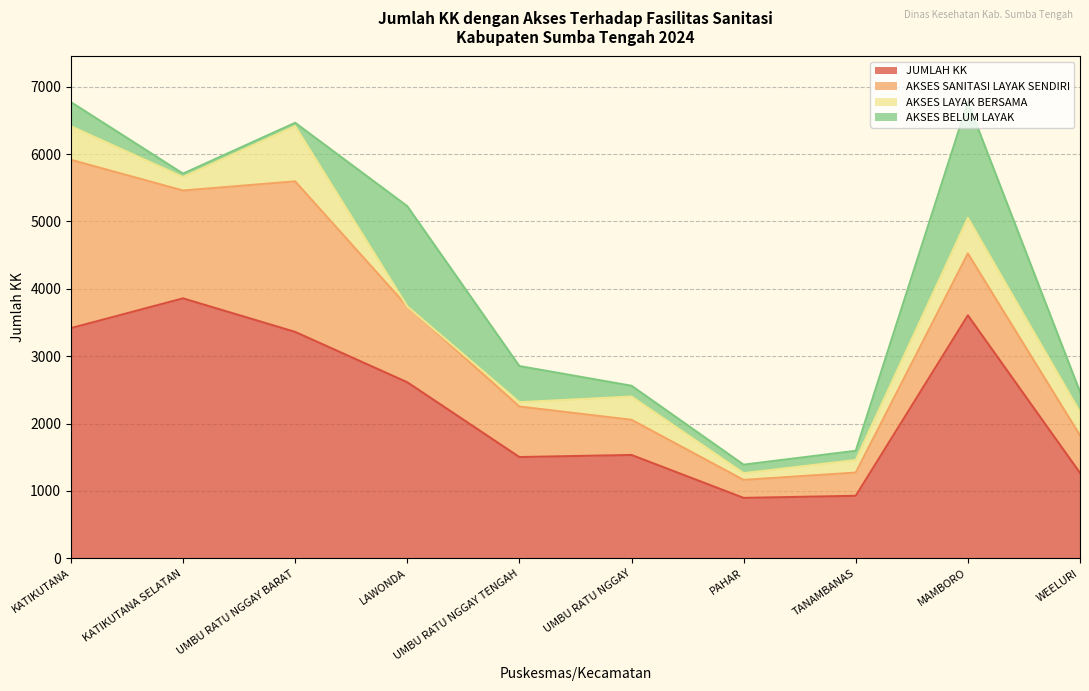

What position from the right is UMBU RATU NGGAY BARAT?

8